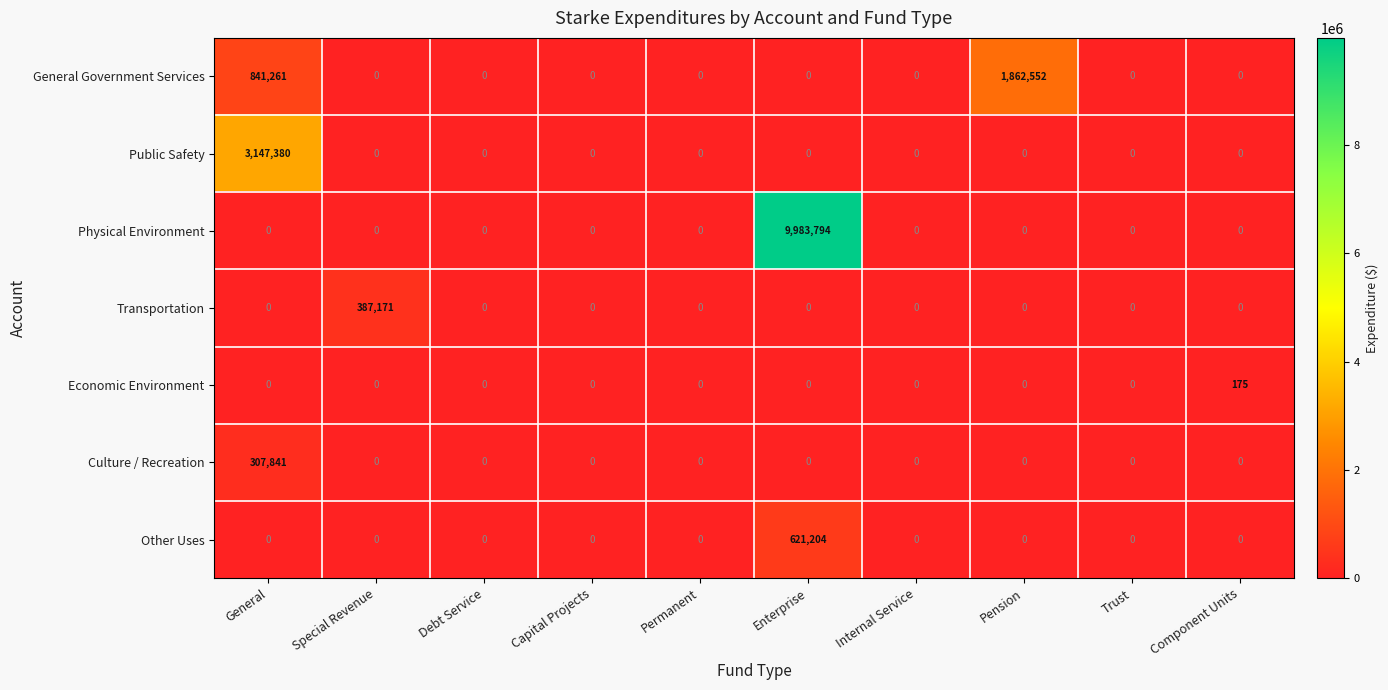

True or false: Culture / Recreation has a value of -95720 at Internal Service.

False